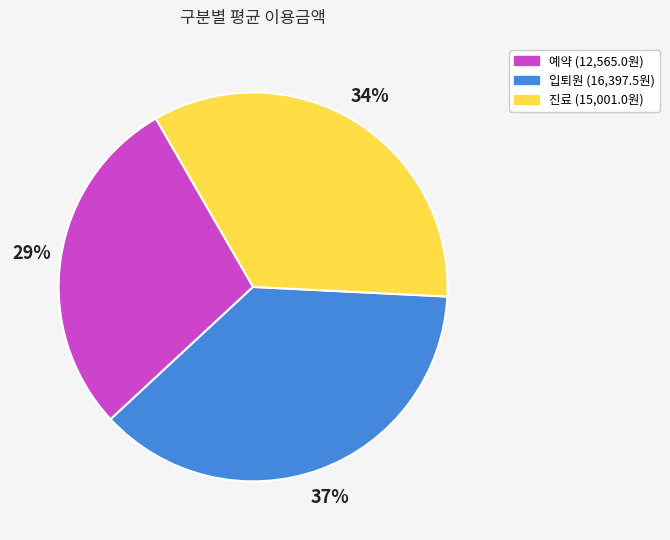

True or false: 진료 accounts for 34% of the total.

True